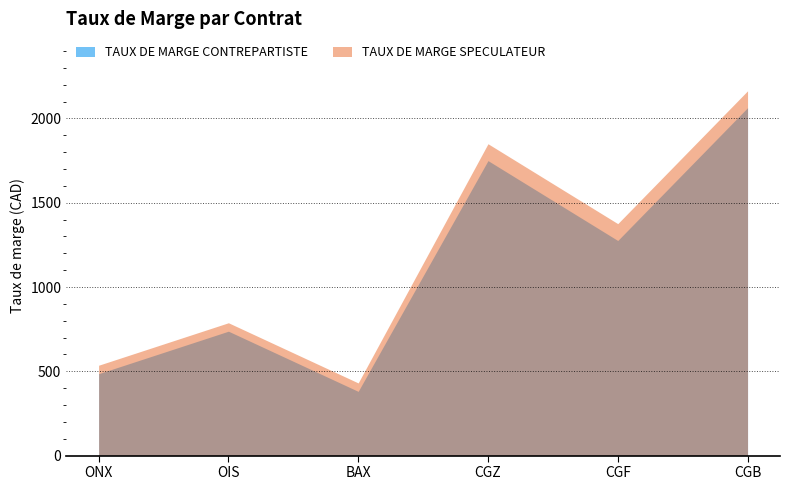

What is the difference between the highest and lowest values at BAX2?

50